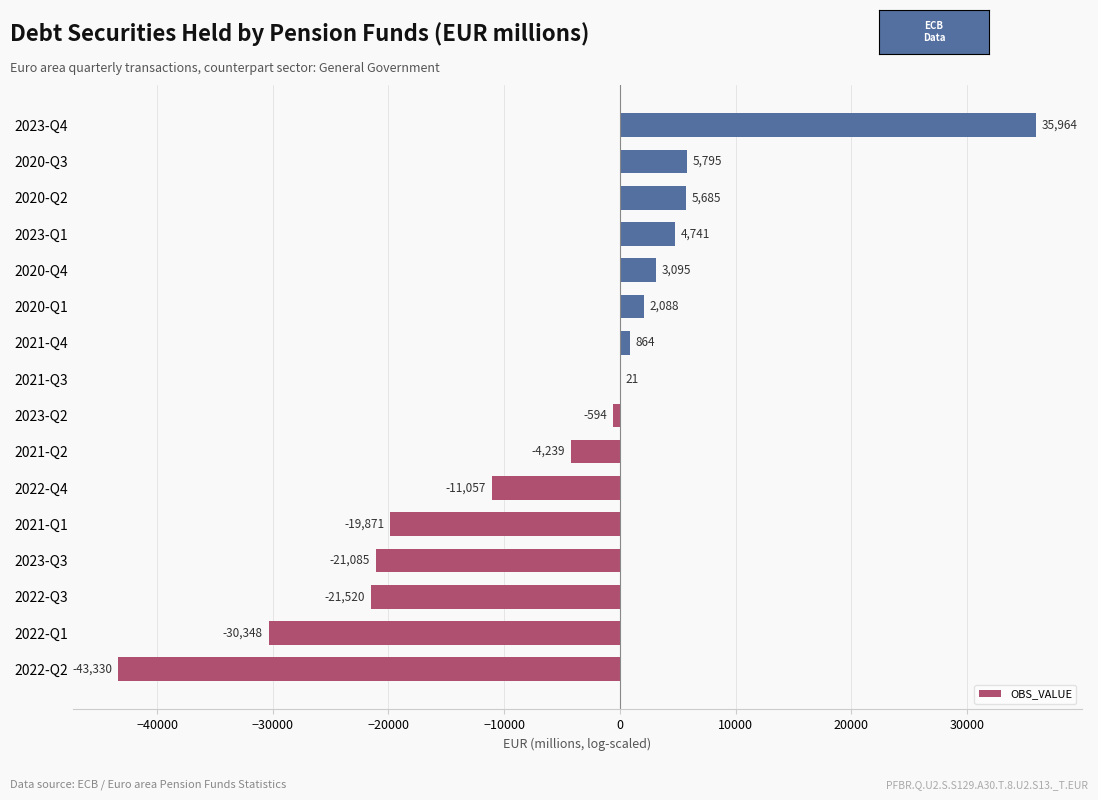

Which category has the highest value across all series?

2023-Q4